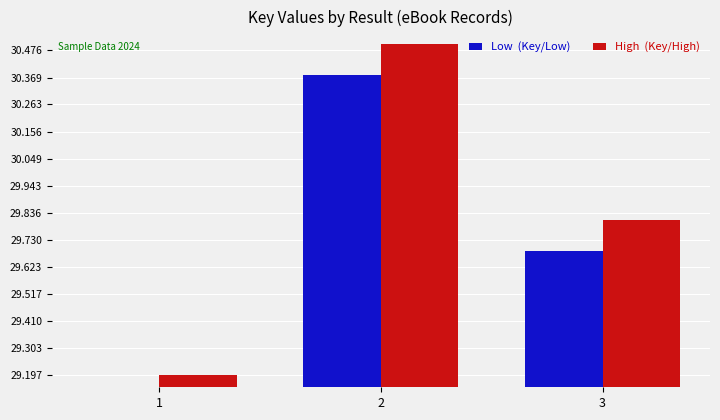

At how many categories does at least one series exceed 30?

1